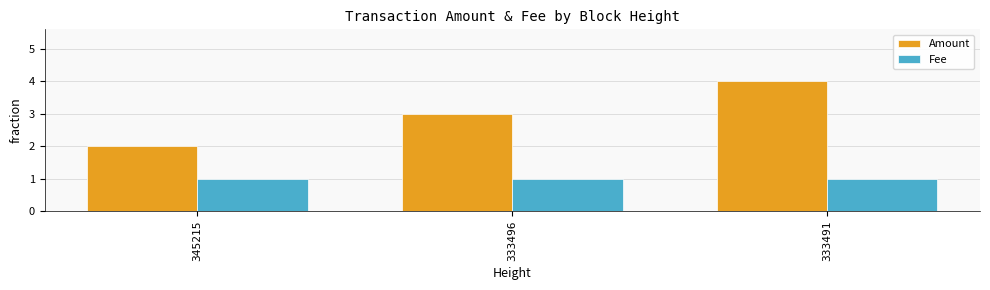

What is the total value across all series at 333491?

5.0